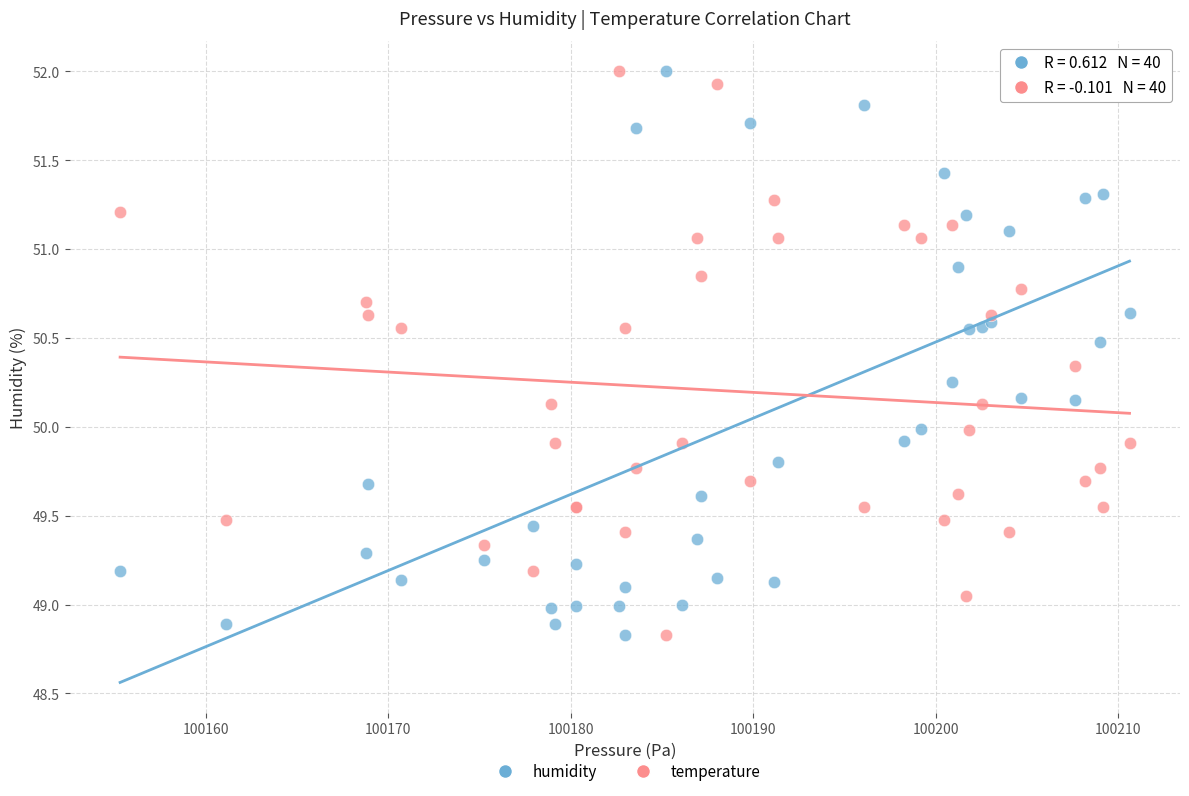

What is the X range (max minus min) for the scatter plot?

55.3